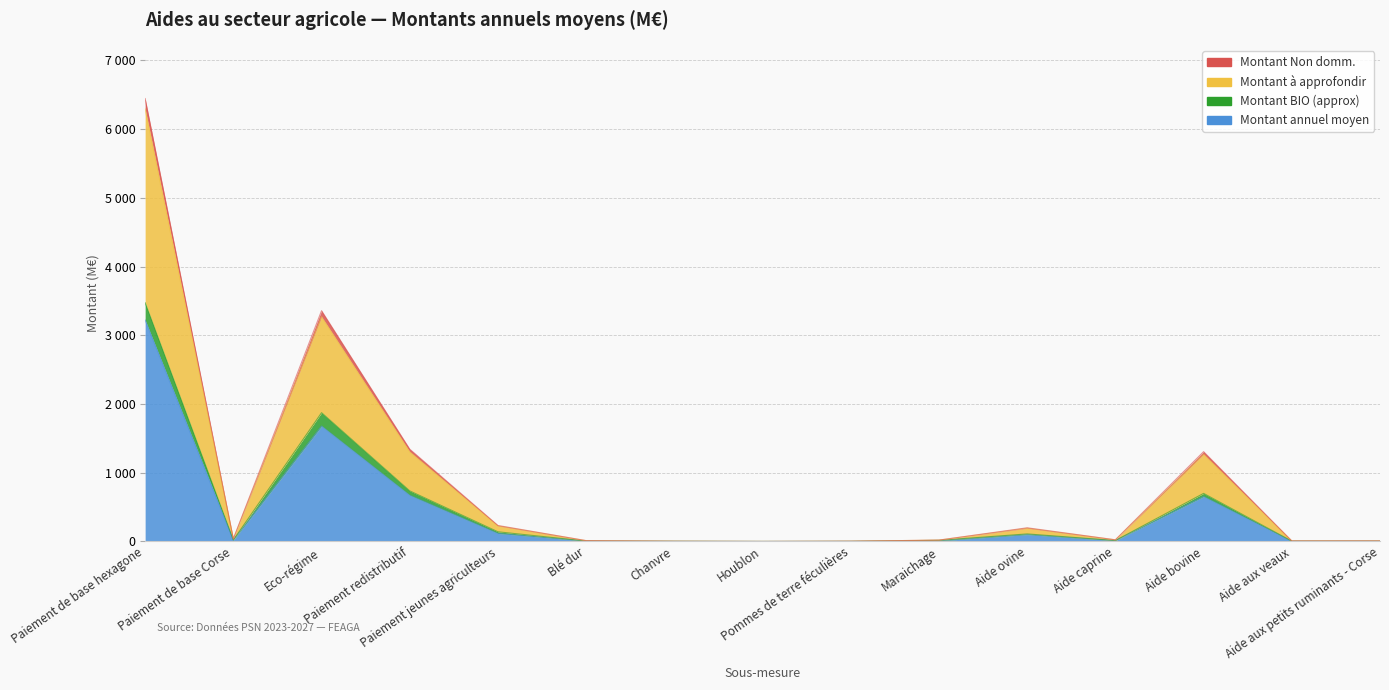

At Paiement de base Corse, list the series in order from smallest to largest.

Montant annuel moyen, Montant BIO (approx), Montant à approfondir, Montant Non domm.